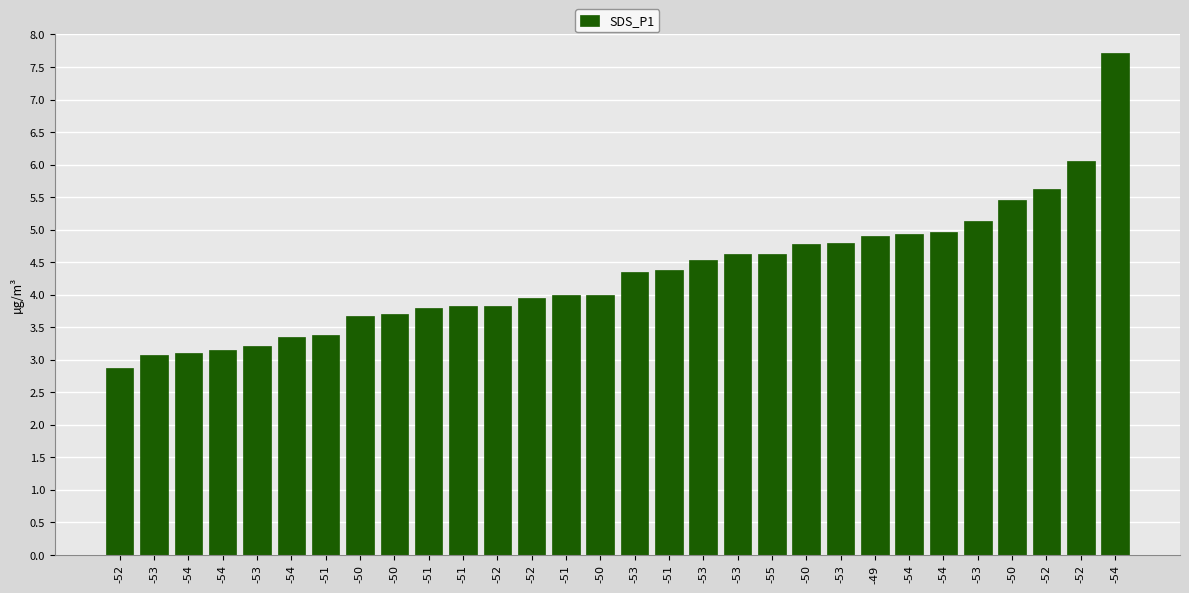

What is the greatest value displayed?

7.7